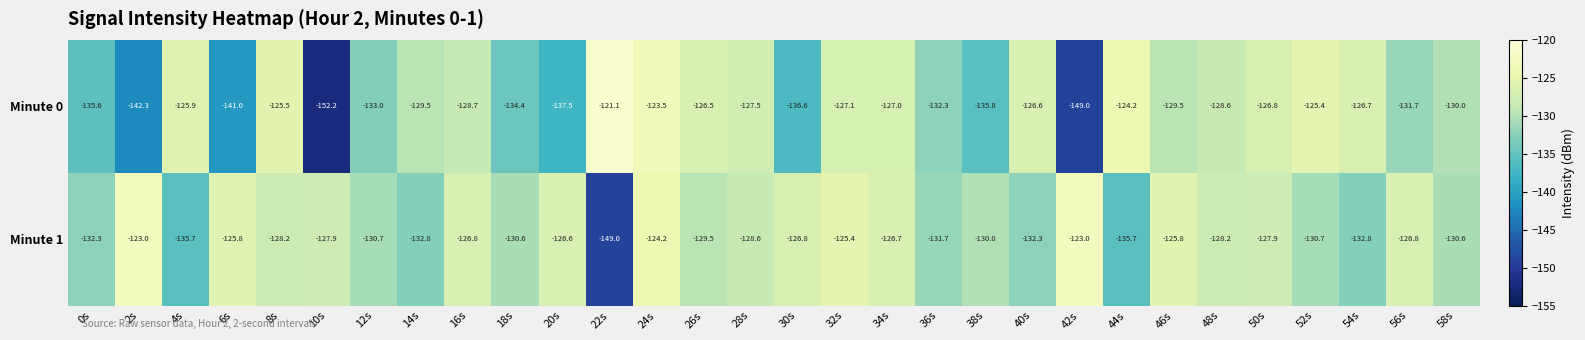

Is the value of Minute 0 at 0s greater than the value of Minute 1 at 56s?

No